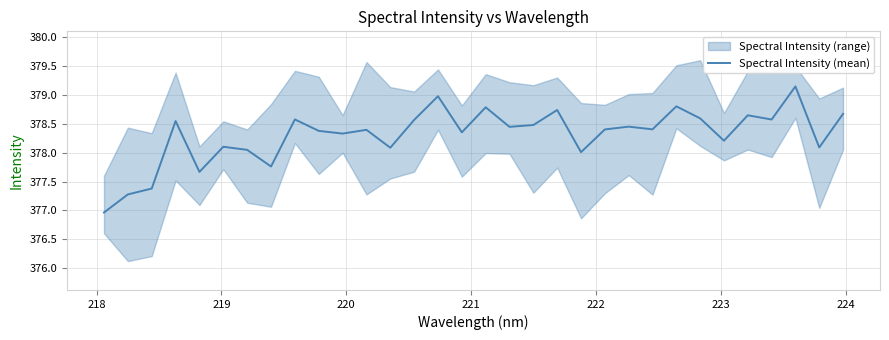

What is the minimum value for Spectral Intensity (mean)?

377.0